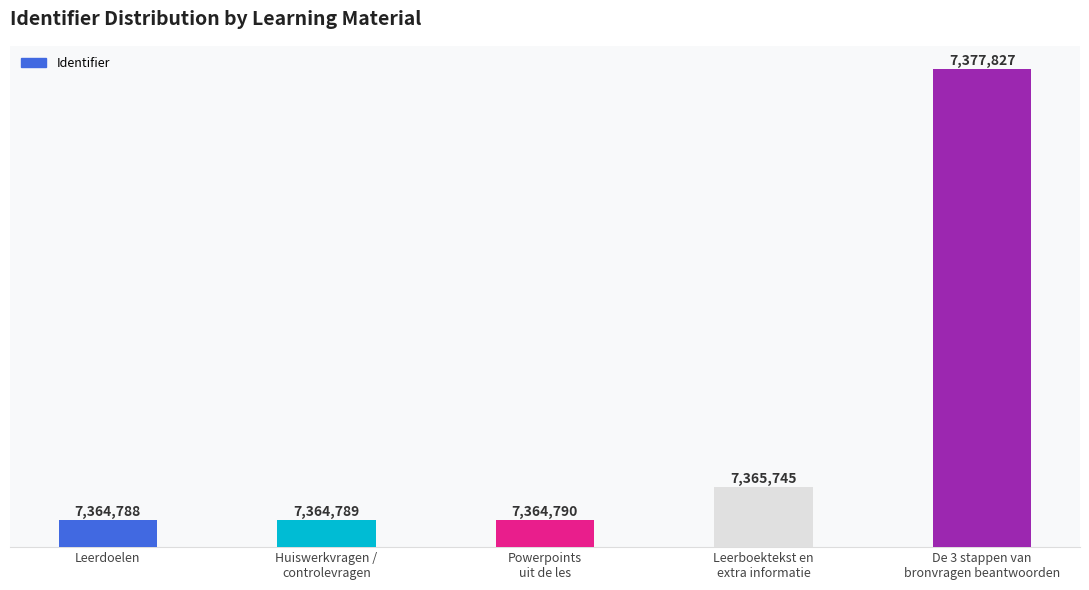

Which category has the highest value across all series?

De 3 stappen van
bronvragen beantwoorden